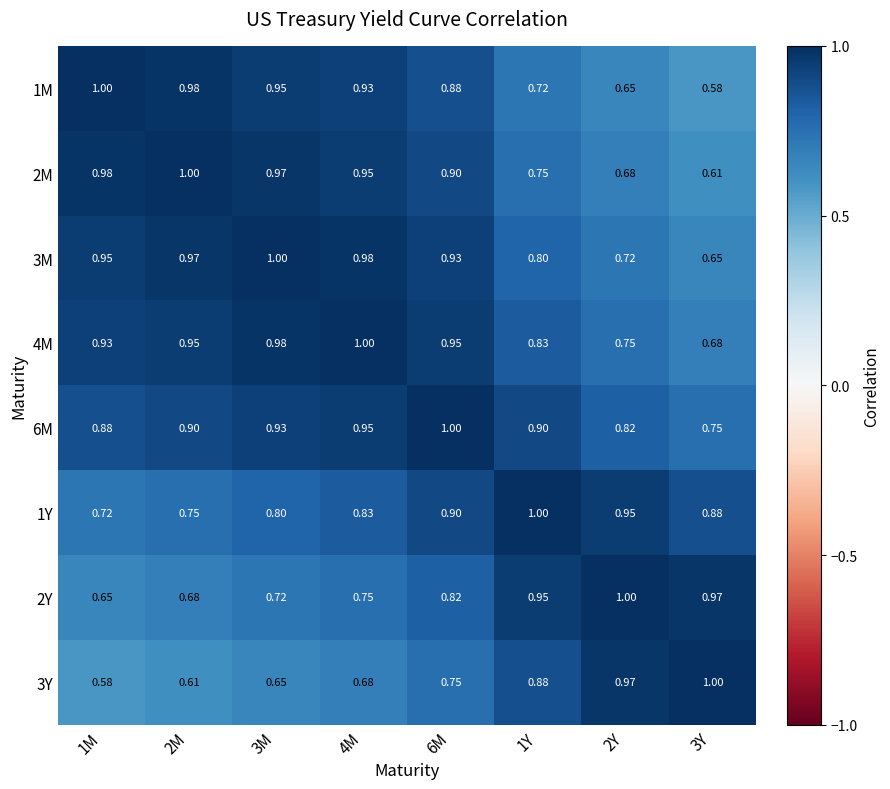

Is the value of 3Y at 4M greater than the value of 2M at 1Y?

No